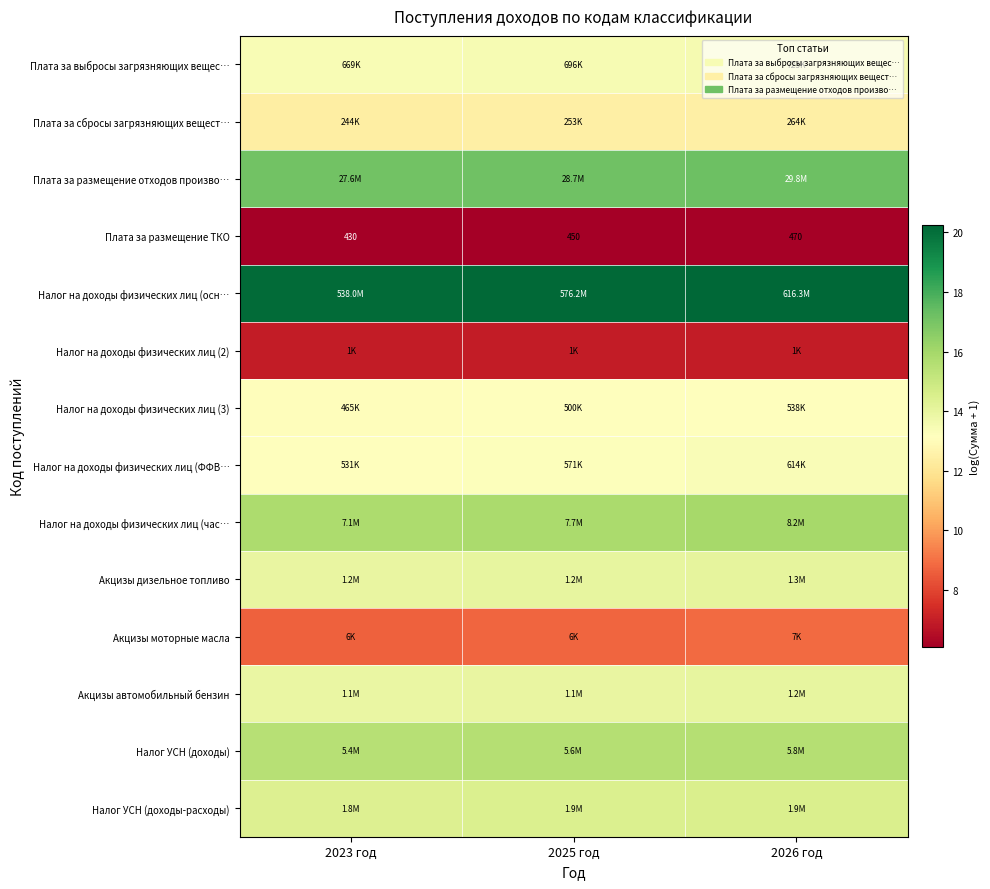

The Налог на доходы физических лиц (час… series shows 15.8 at 2023 год. True or false?

True